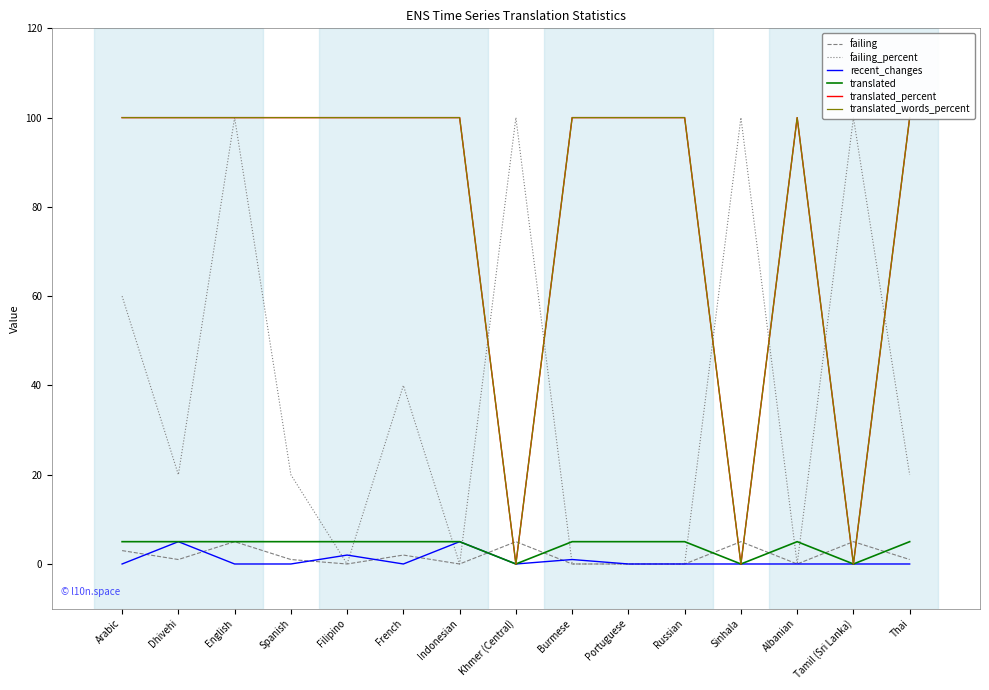

True or false: recent_changes and translated_percent cross at least once.

False